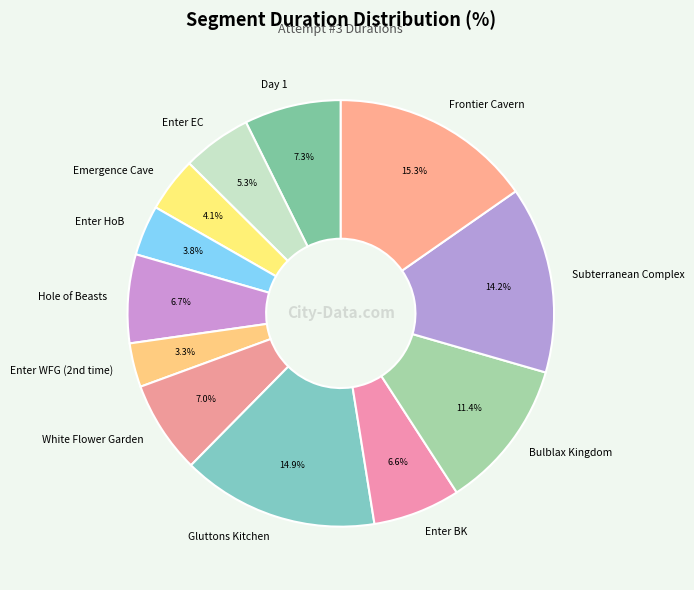

To the nearest percent, what portion does Bulblax Kingdom represent?

11%